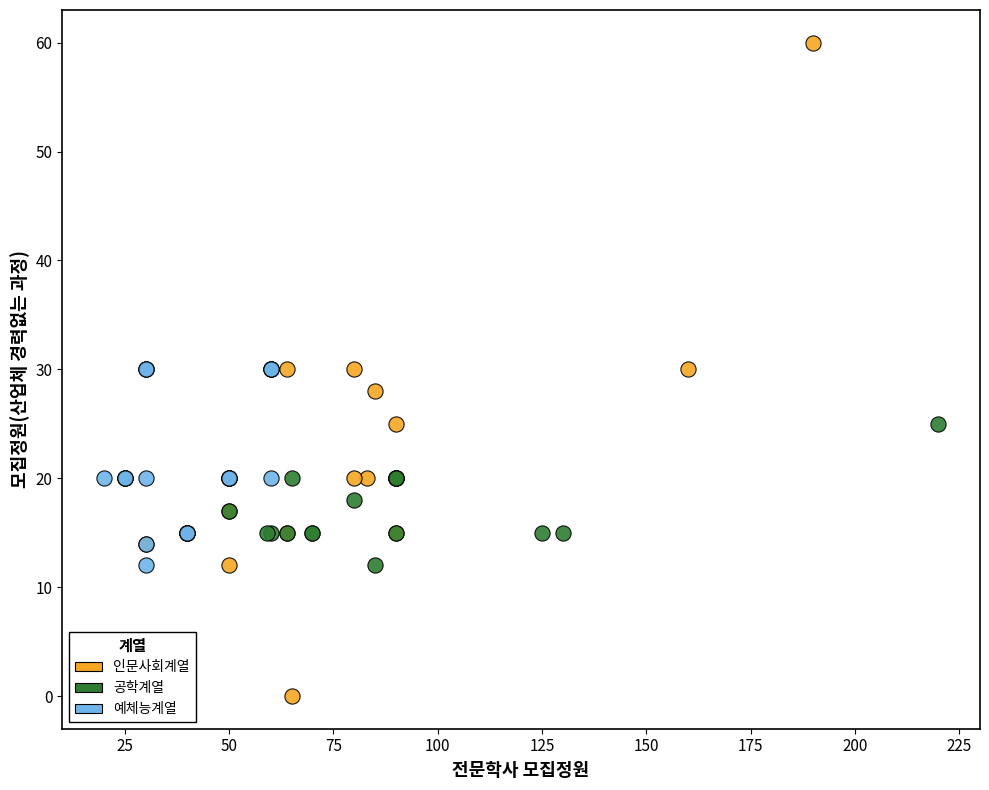

Which series has the widest spread of Y values?

인문사회계열